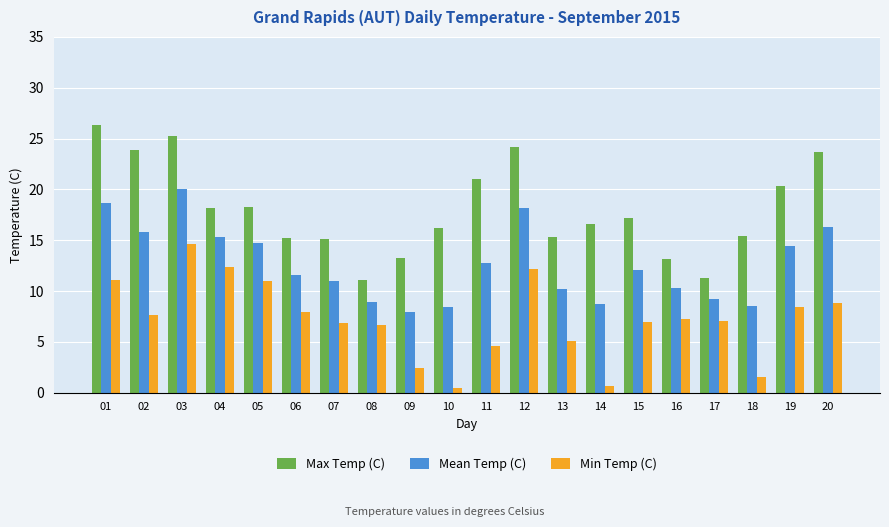

Between 05 and 08, which series saw the biggest shift?

Max Temp (C)